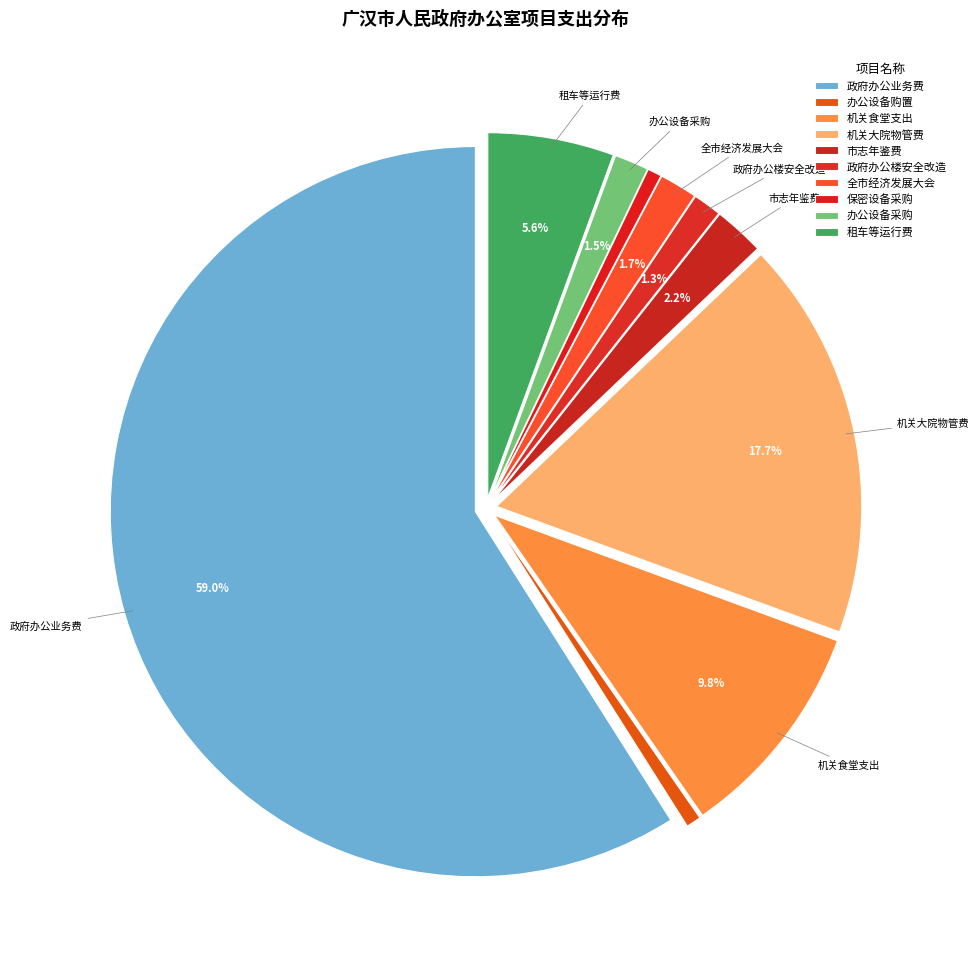

Count the number of slices in the pie.

10